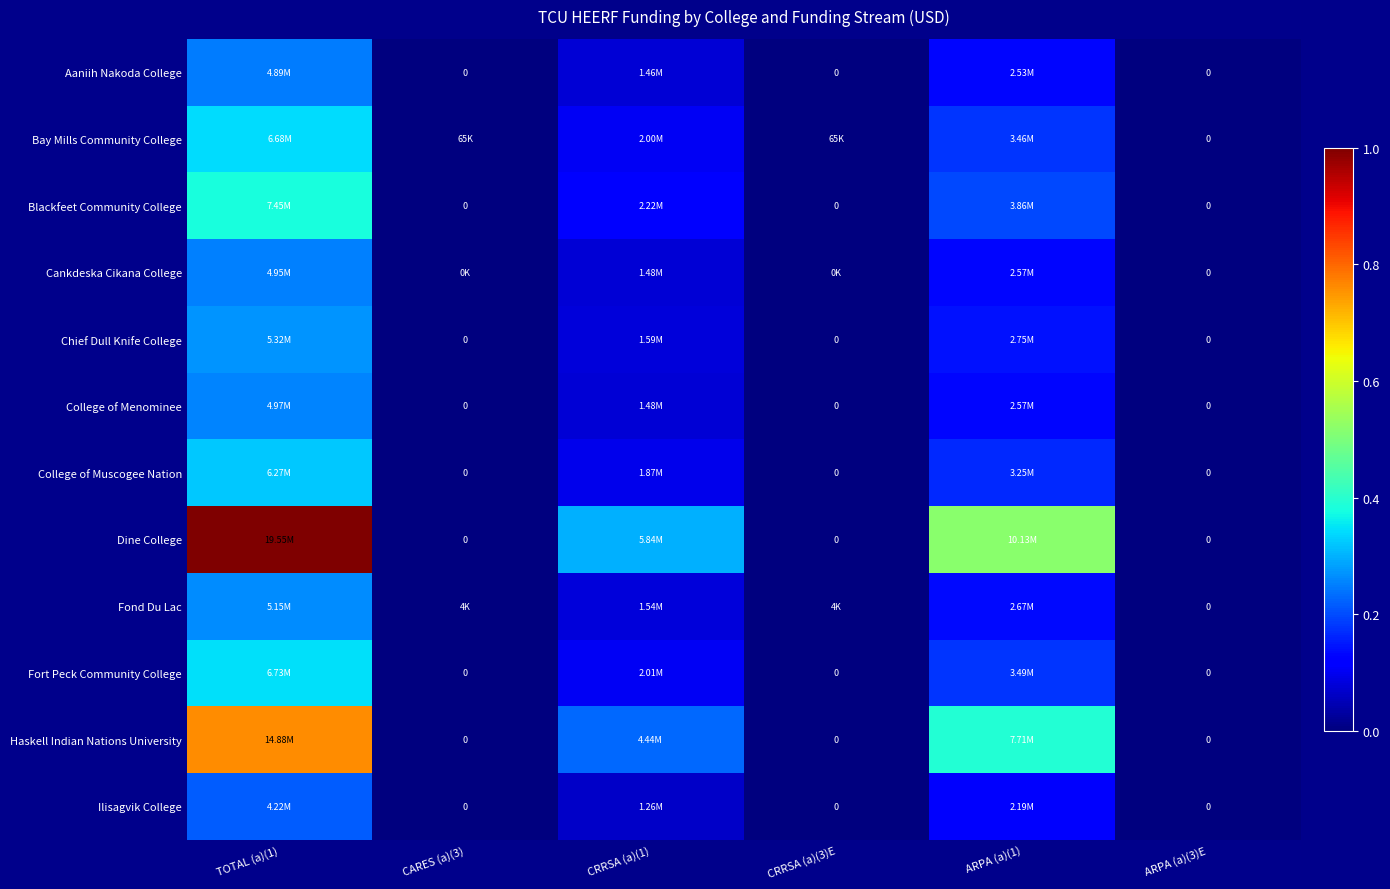

What value does the Haskell Indian Nations University series have at TOTAL (a)(1)?

0.8